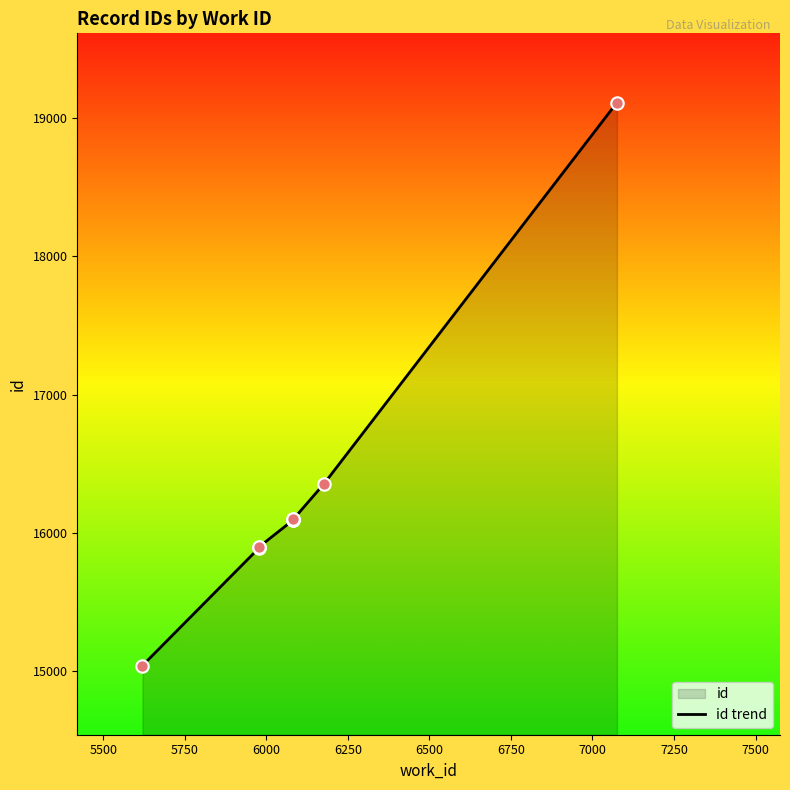

Approximately how many times larger is the value at 6250 compared to 5500?

1.0